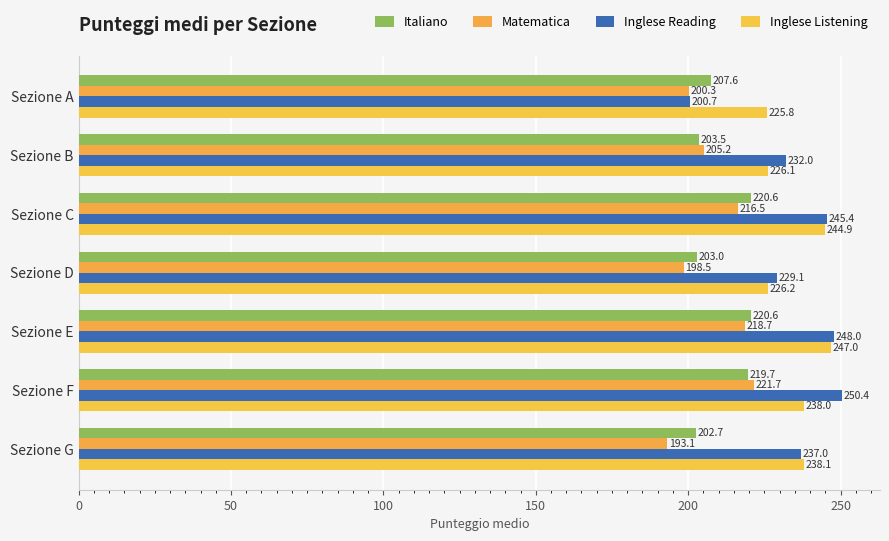

How many distinct data groups are displayed?

4